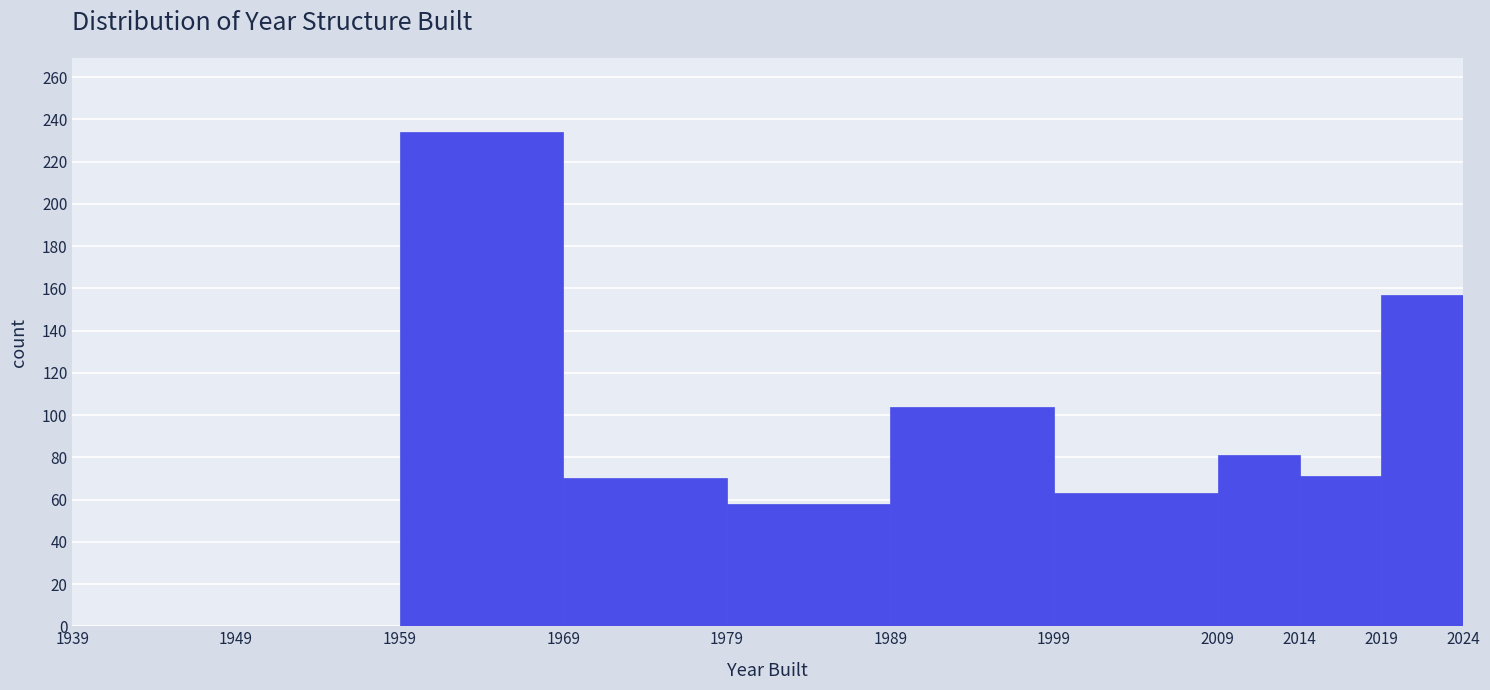

What is the height of the bar covering 1969 to 1979 on the x-axis? The values are not printed on the chart, so give them approximately, as read against the axis.

70